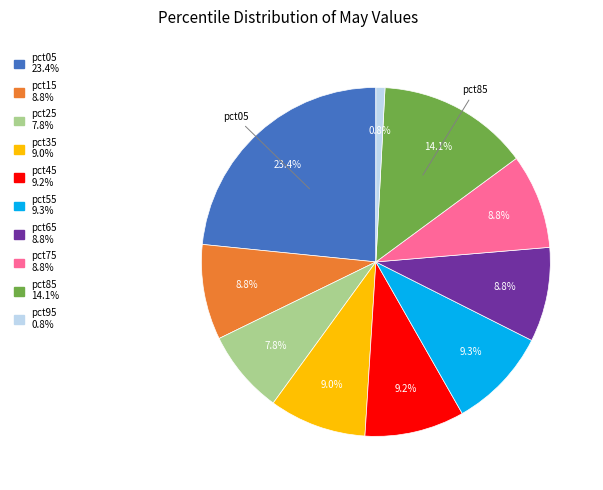

What percentage is the pct85 slice, to the nearest percent?

14%